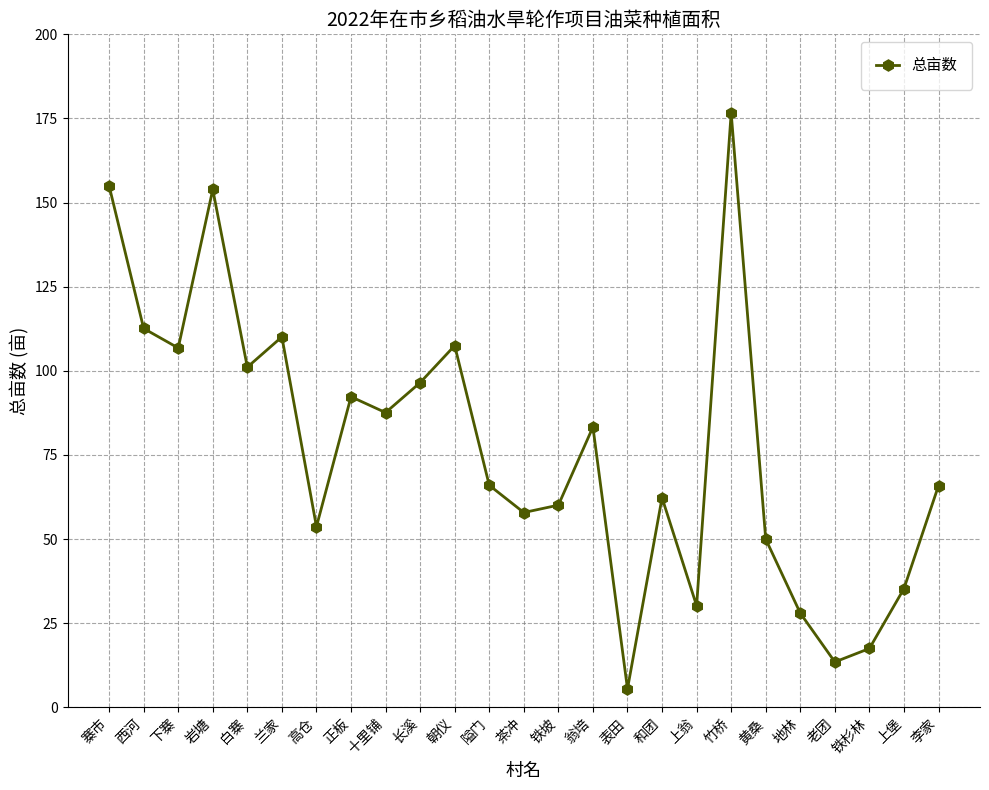

What is the maximum value shown in the chart?

176.7